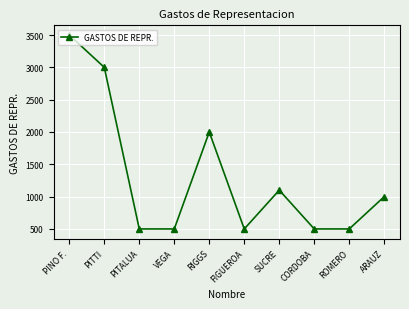

What is the difference between the values at ARAUZ and CORDOBA?

500